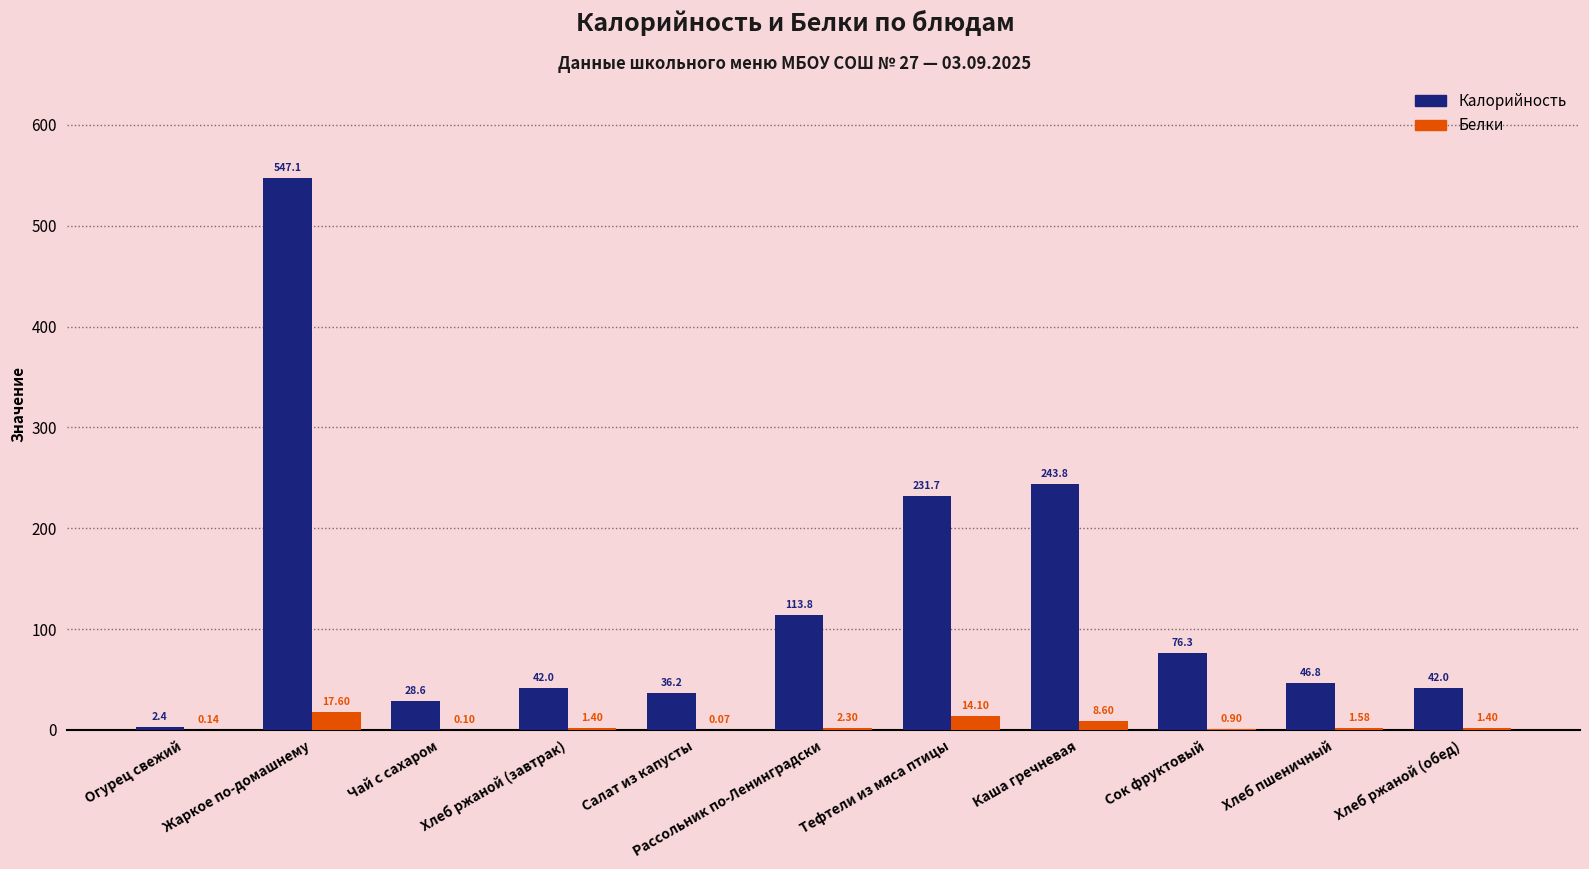

How many groups of bars are there?

11